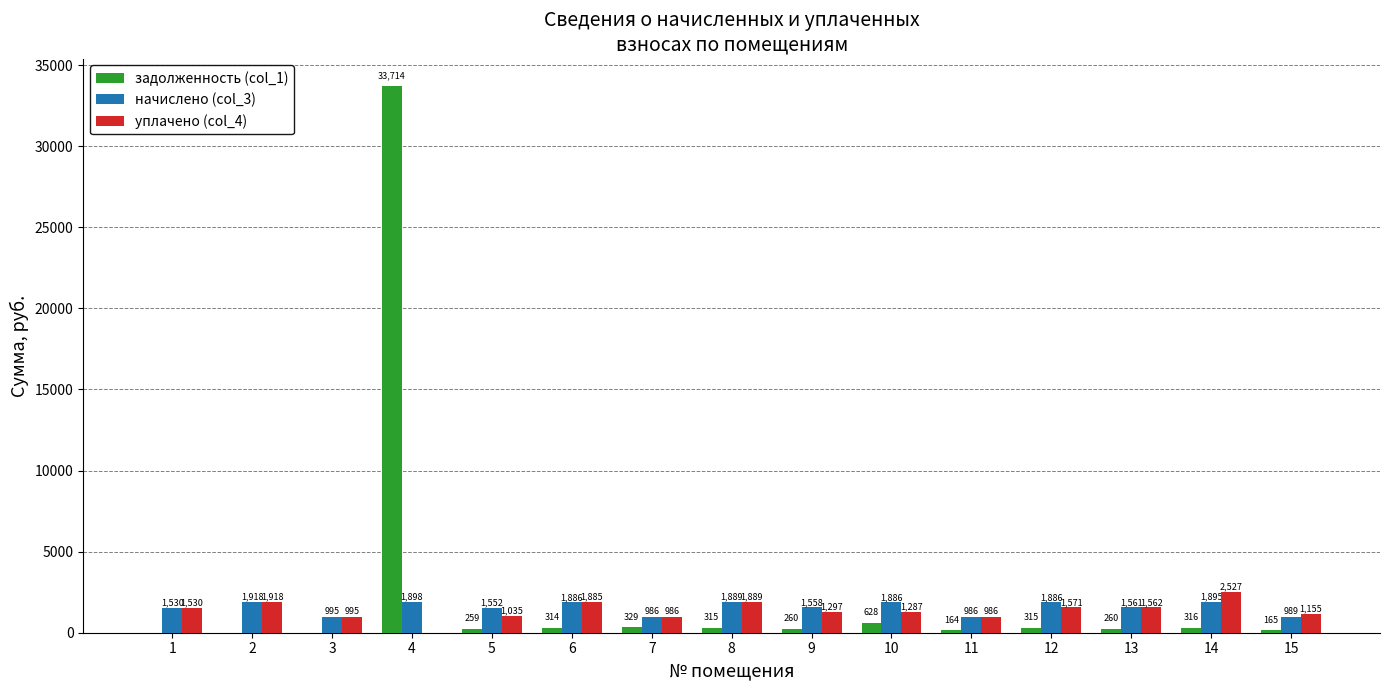

What is the maximum value shown in the chart?

33714.3